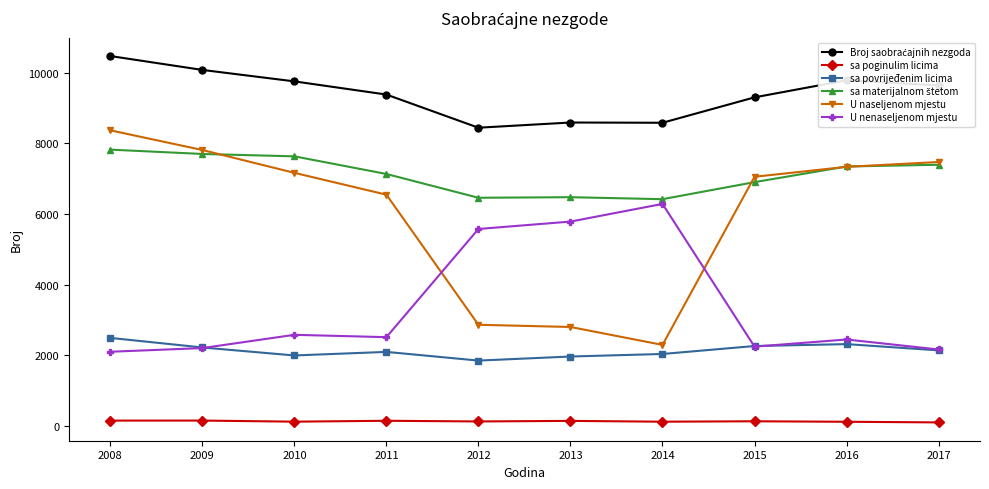

Which category has the highest value in the U naseljenom mjestu series?

2008